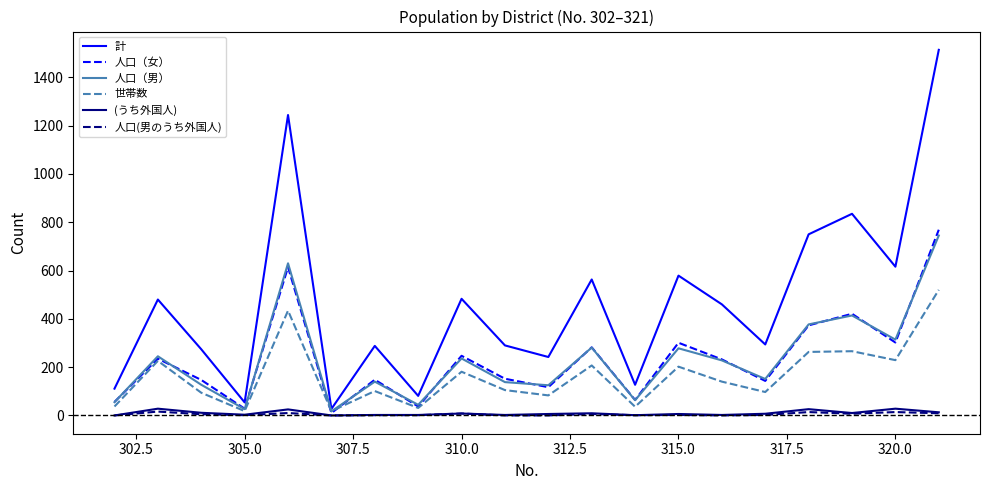

What is the value of the (うち外国人) point at the 17th from the left?

26